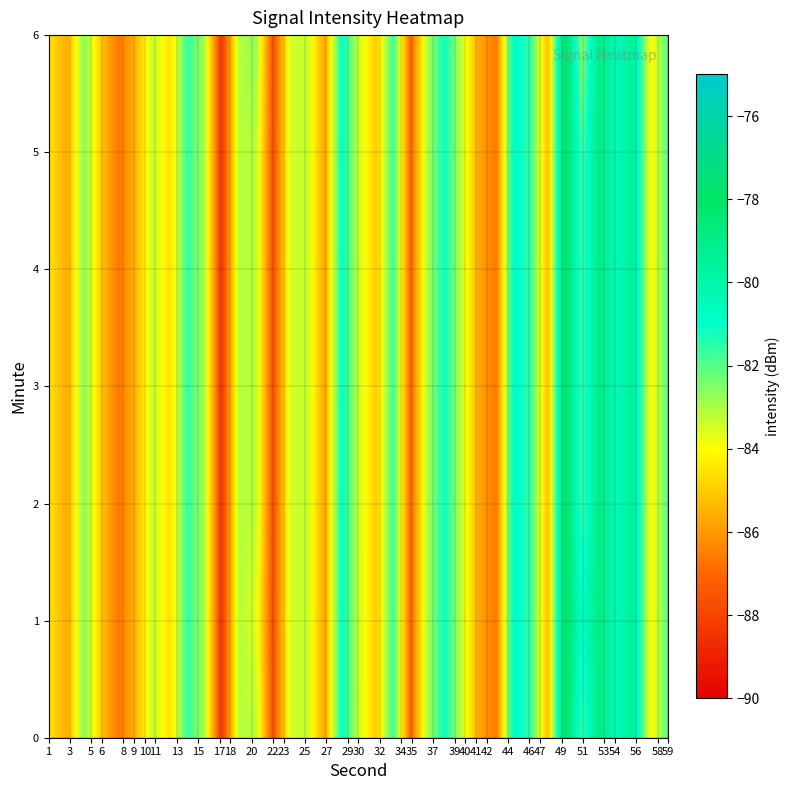

The value of 2 at 5 is -47.1. True or false?

False